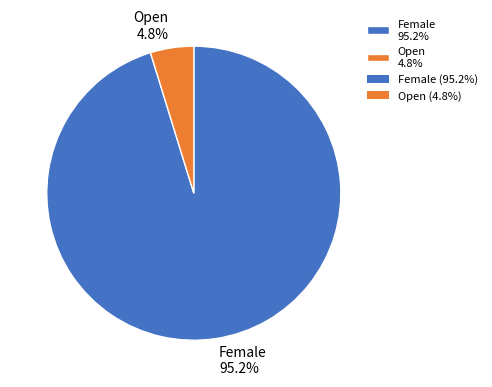

Which slice is the largest?

Female